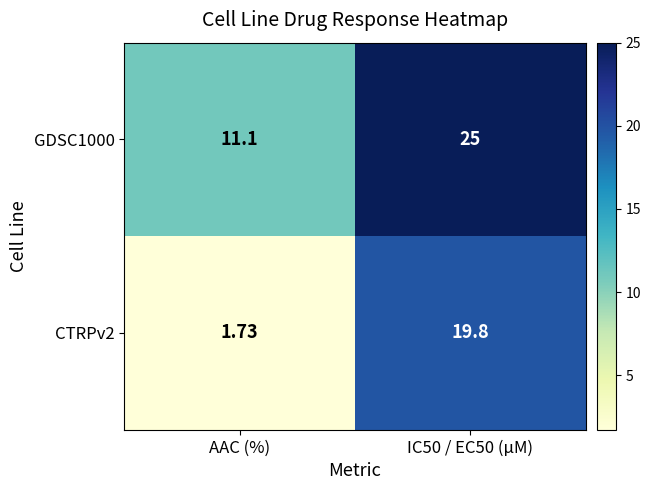

Where is GDSC1000 nearest to the value 18?

AAC (%)